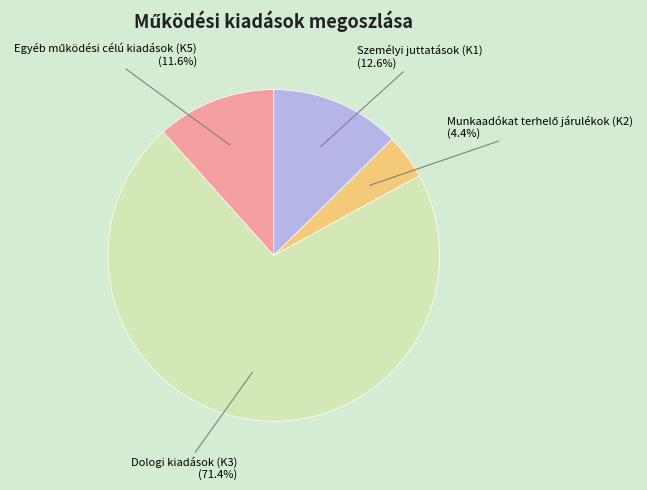

What portion of the pie excludes Személyi juttatások (K1)?

87.4%